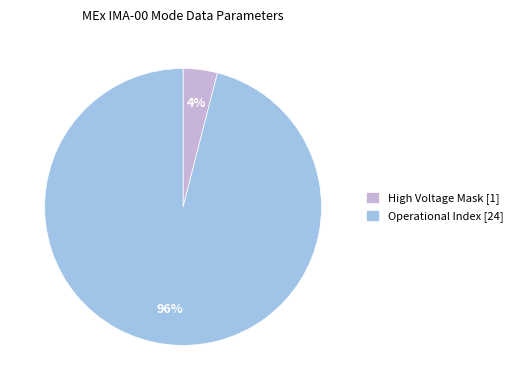

What is the majority slice?

Operational Index [24]